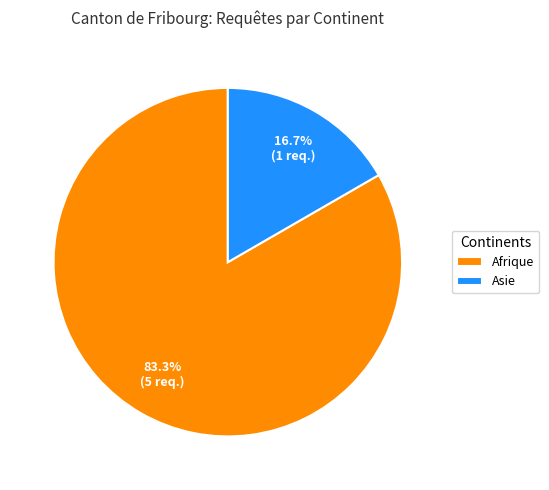

Rank the categories by value from lowest to highest.

Asie, Afrique